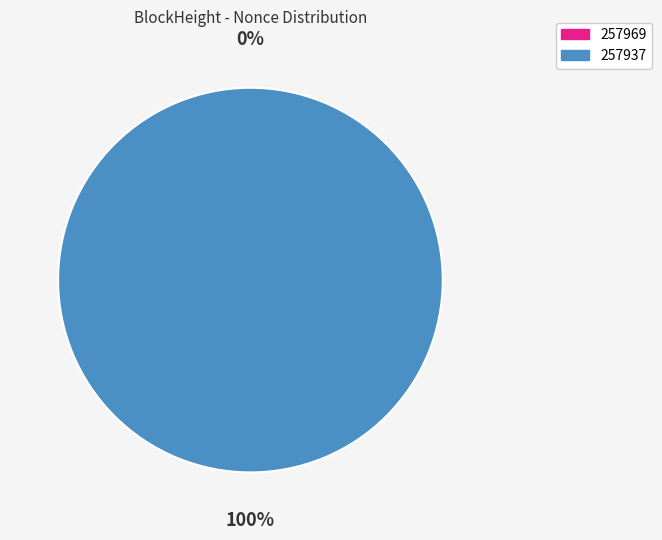

What is the majority slice?

257937